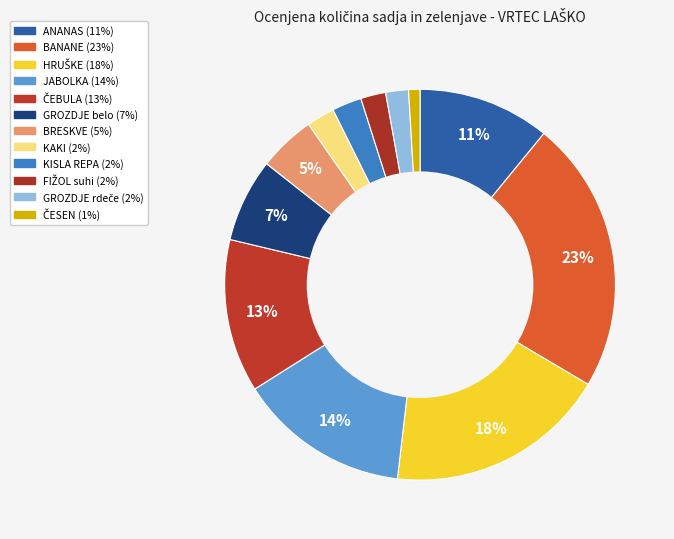

How many segments does this pie chart have?

12